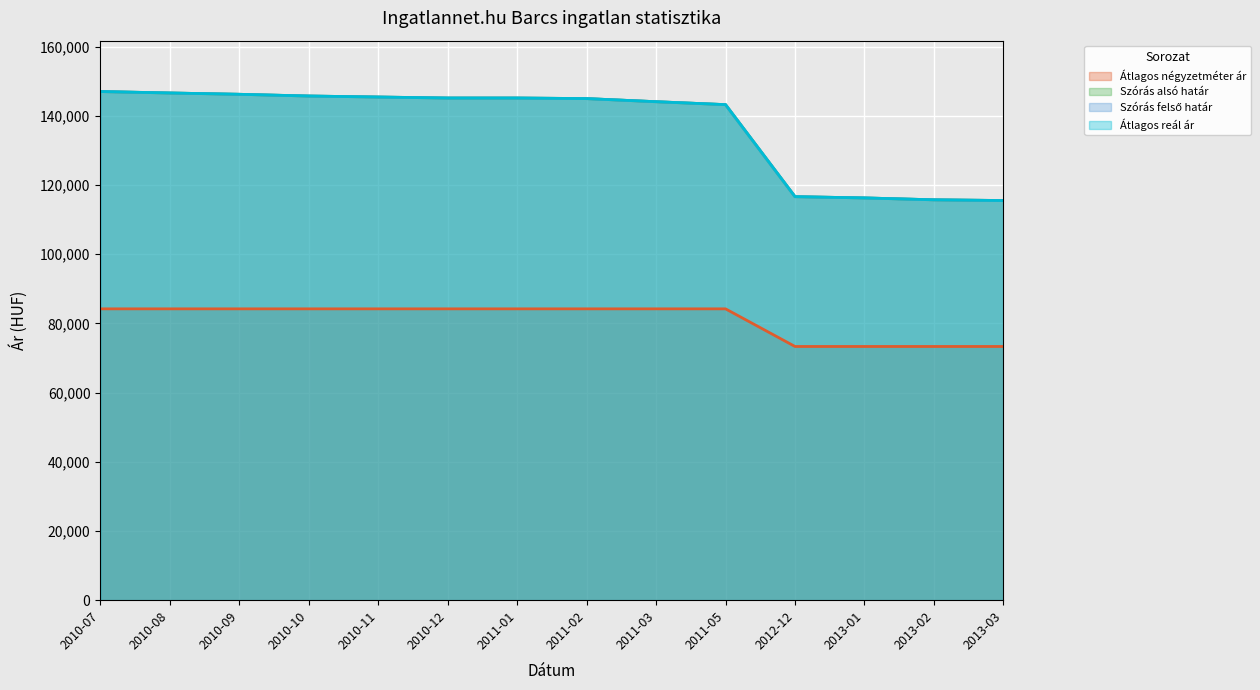

At how many categories does at least one series exceed 94195?

14